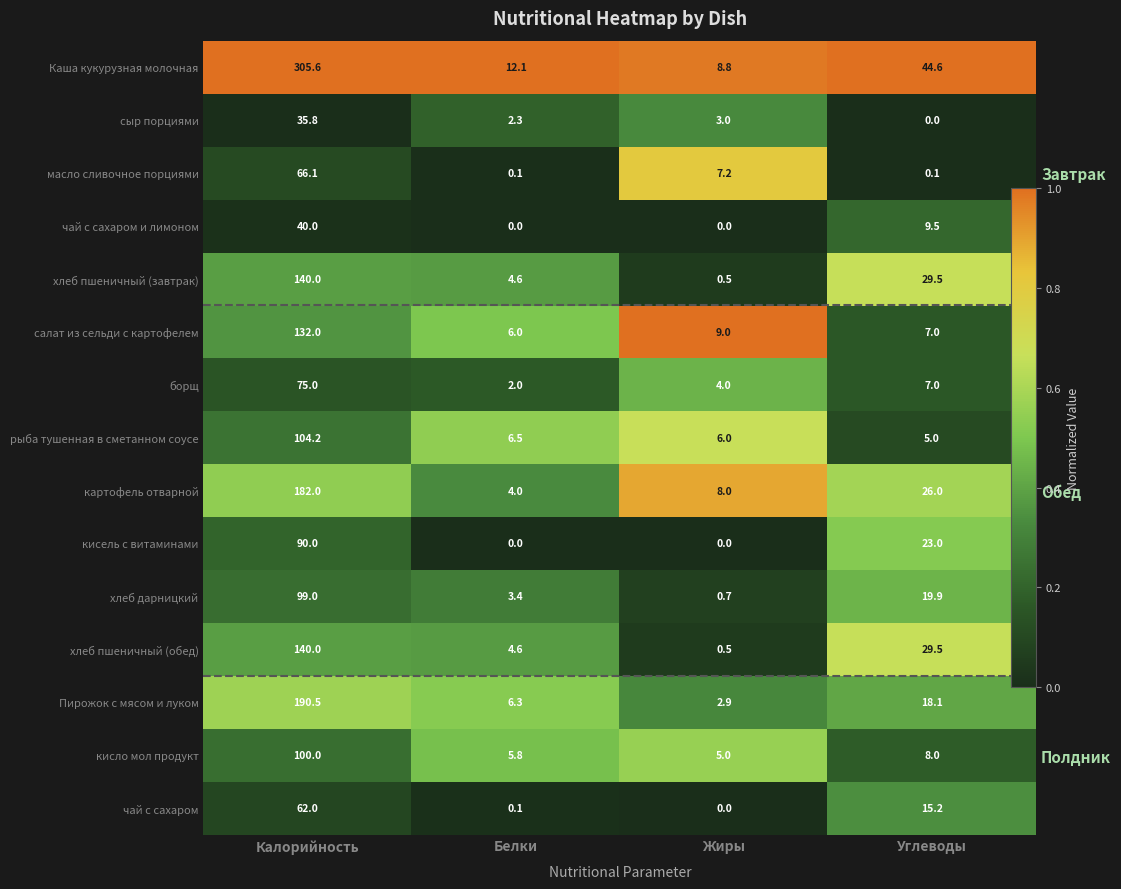

Which has a higher value, Калорийность or Углеводы?

Калорийность